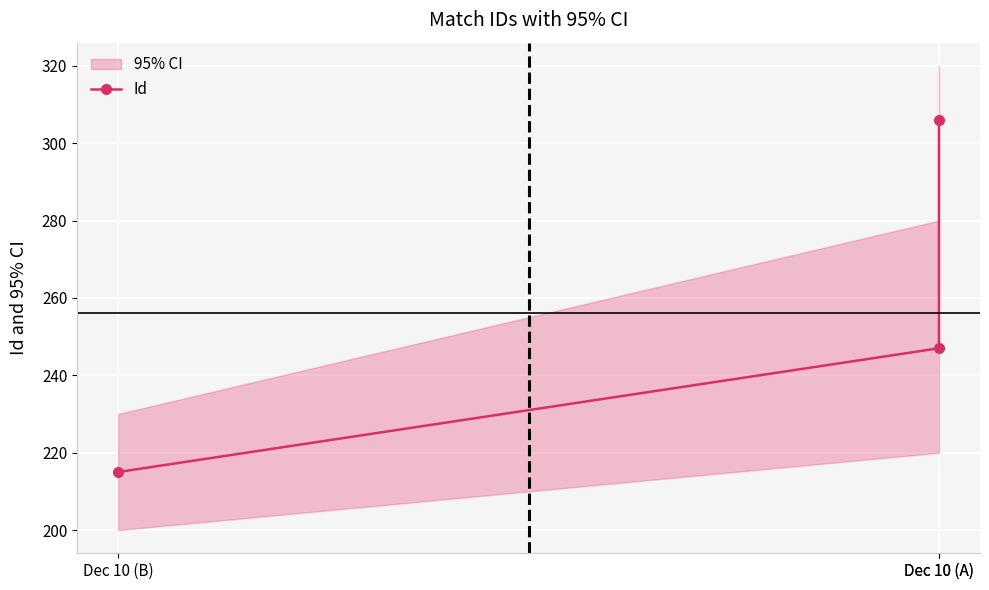

What is the label of the 1st point from the left?

Dec 10 (B)